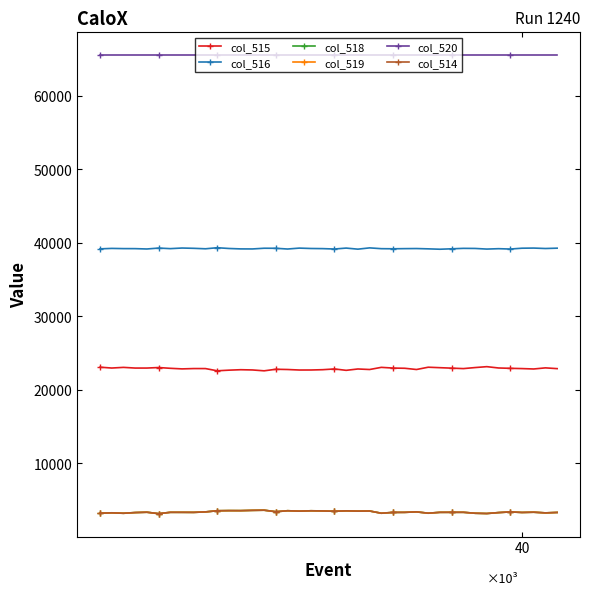

What is the difference between the maximum and minimum values in the col_516 series?

205